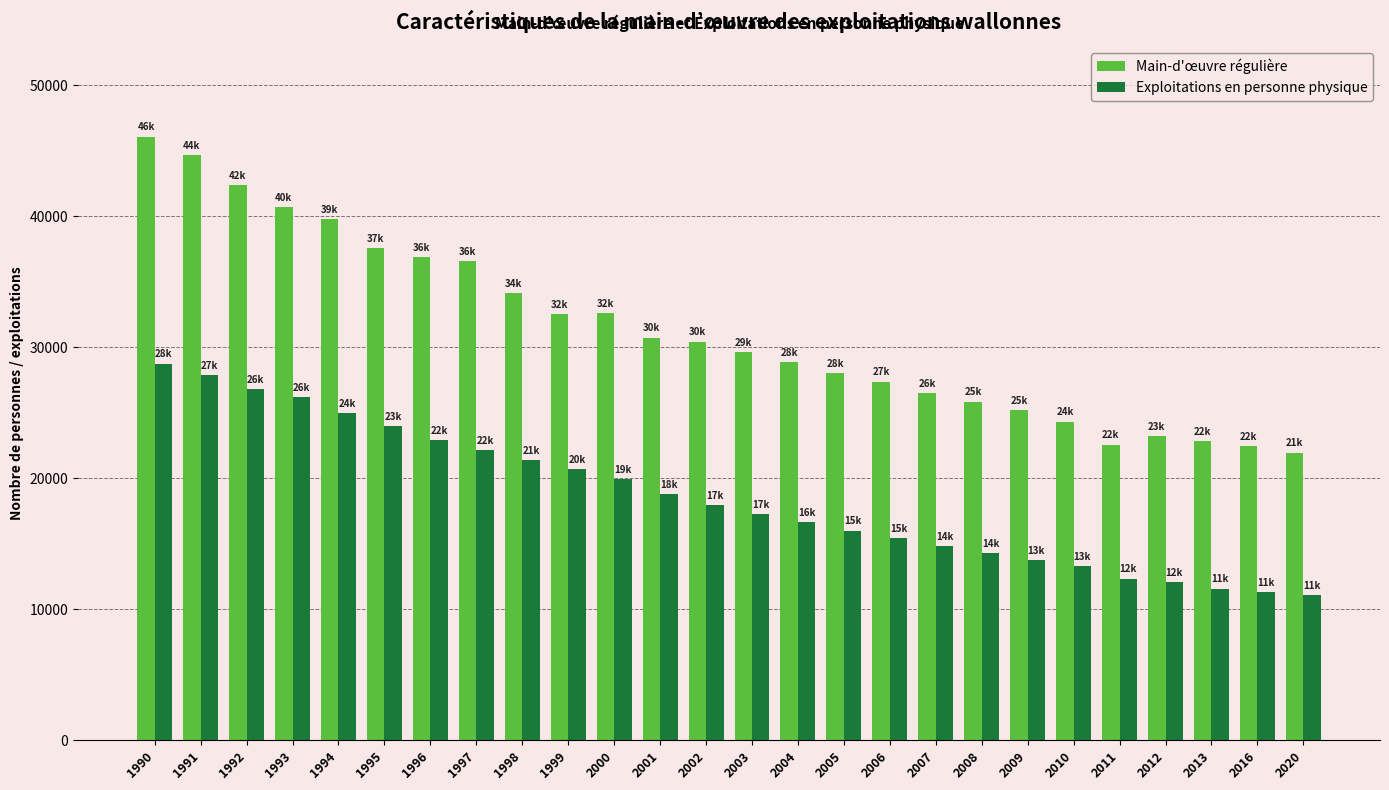

Which series changed the most between 1991 and 2020?

Main-d'œuvre régulière